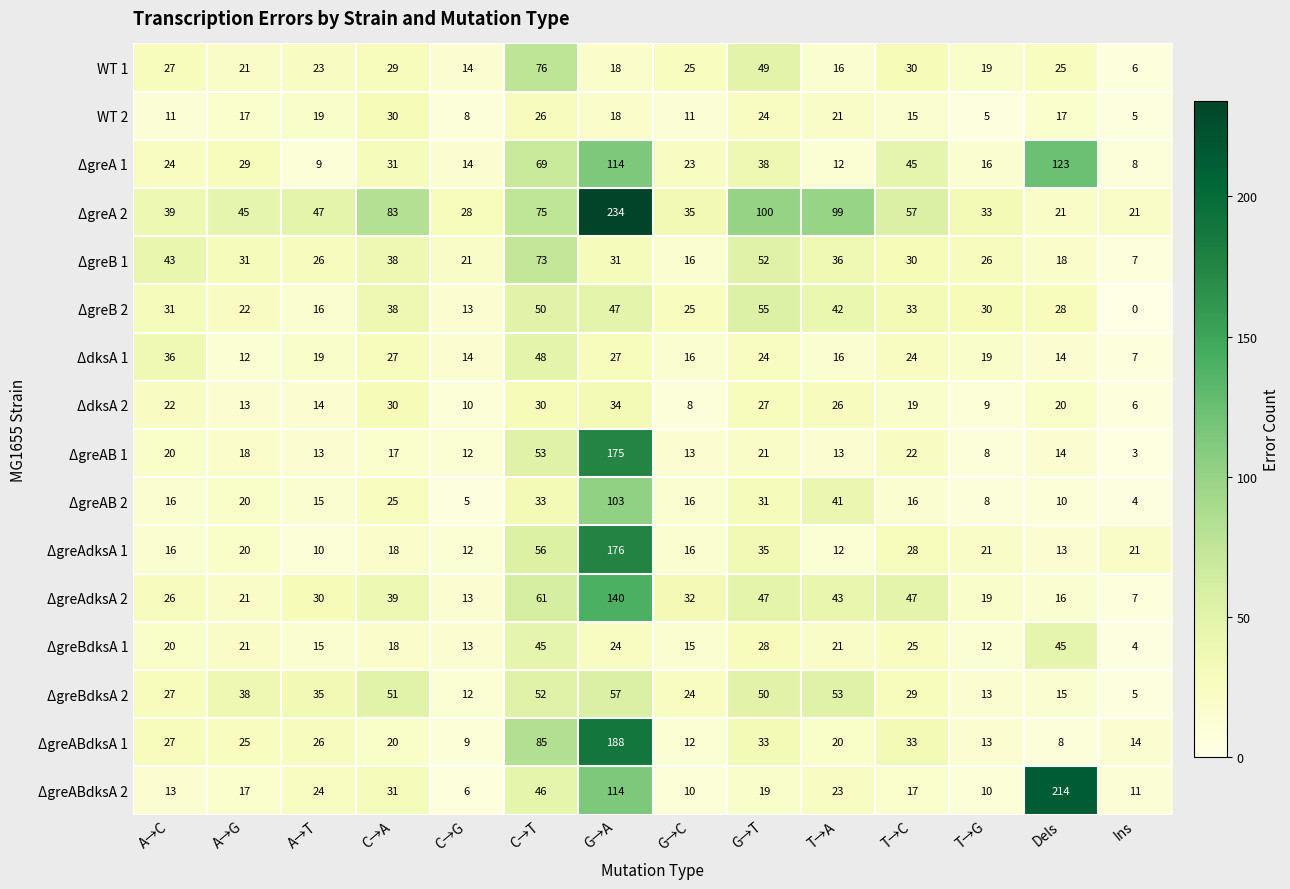

The ΔgreBdksA 1 series shows 25 at G→C. True or false?

False